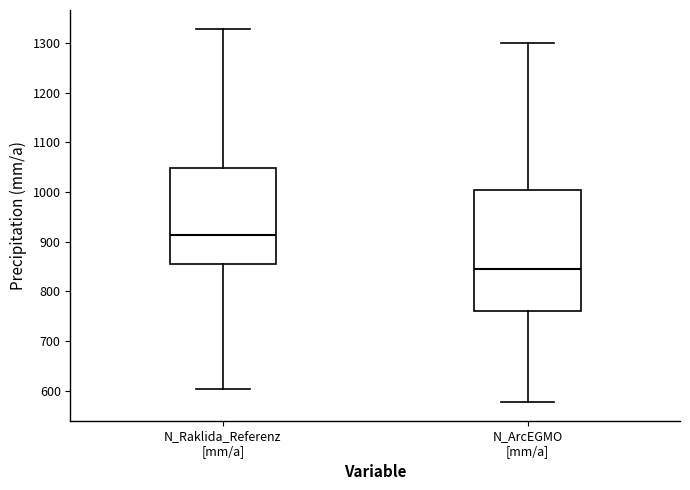

Comparing the boxes themselves (not the whiskers), which one is the tallest?

N_ArcEGMO [mm/a]